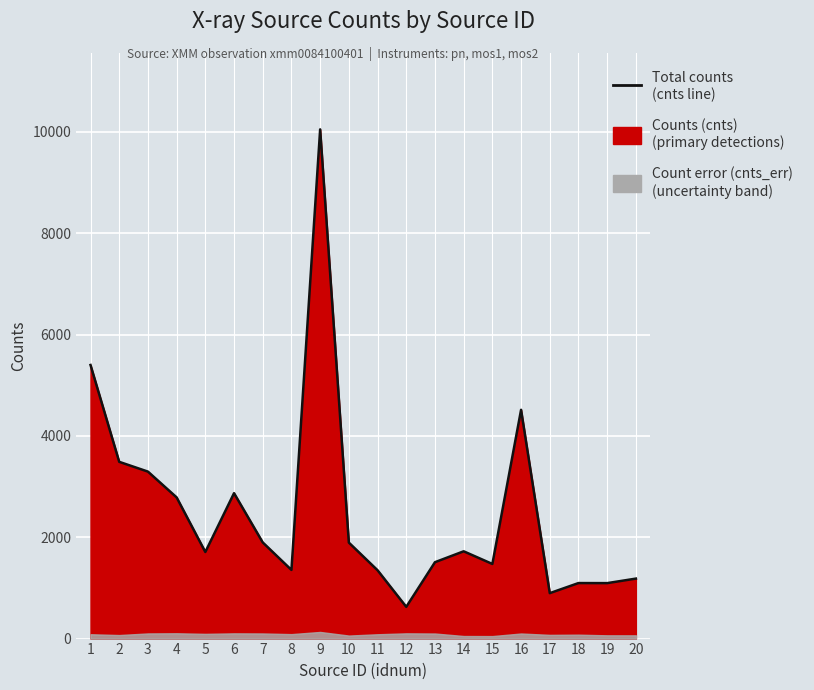

What is the change in value from 13 to 16?

+3007.6